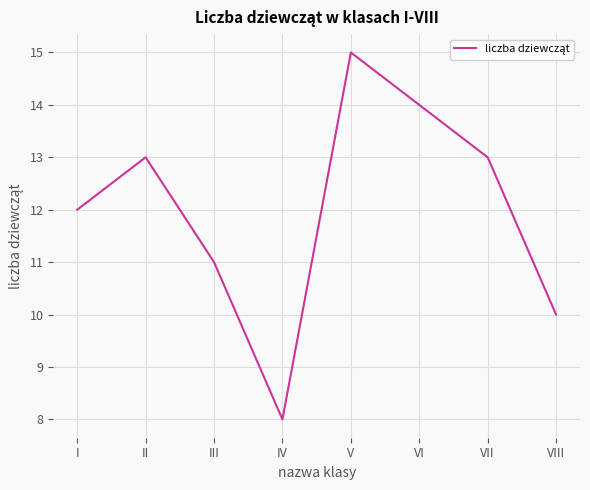

How many series are shown in this chart?

1